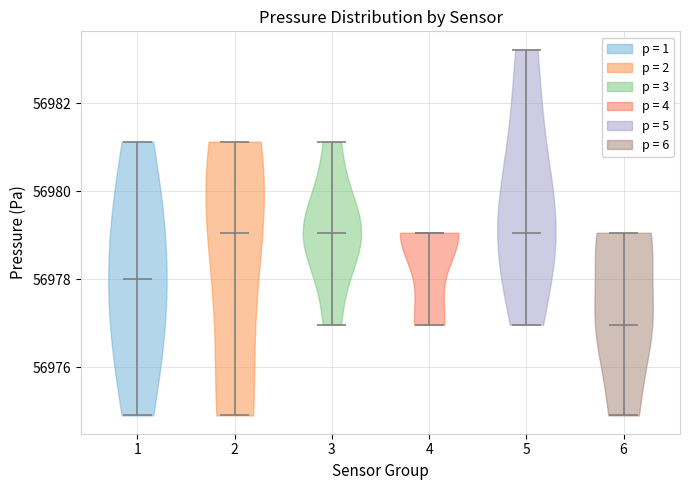

Reading left to right, read every violin against the y-axis: where its median line is, and the lowest and highest points it reaches. The values are not printed on the chart, so give them approximately, as read against the axis.

1: median line 56978.0, lowest point 56975.0, highest point 56981.2
2: median line 56979.0, lowest point 56975.0, highest point 56981.2
3: median line 56979.0, lowest point 56977.0, highest point 56981.2
4: median line 56979.0, lowest point 56977.0, highest point 56979.0
5: median line 56979.0, lowest point 56977.0, highest point 56983.2
6: median line 56977.0, lowest point 56975.0, highest point 56979.0